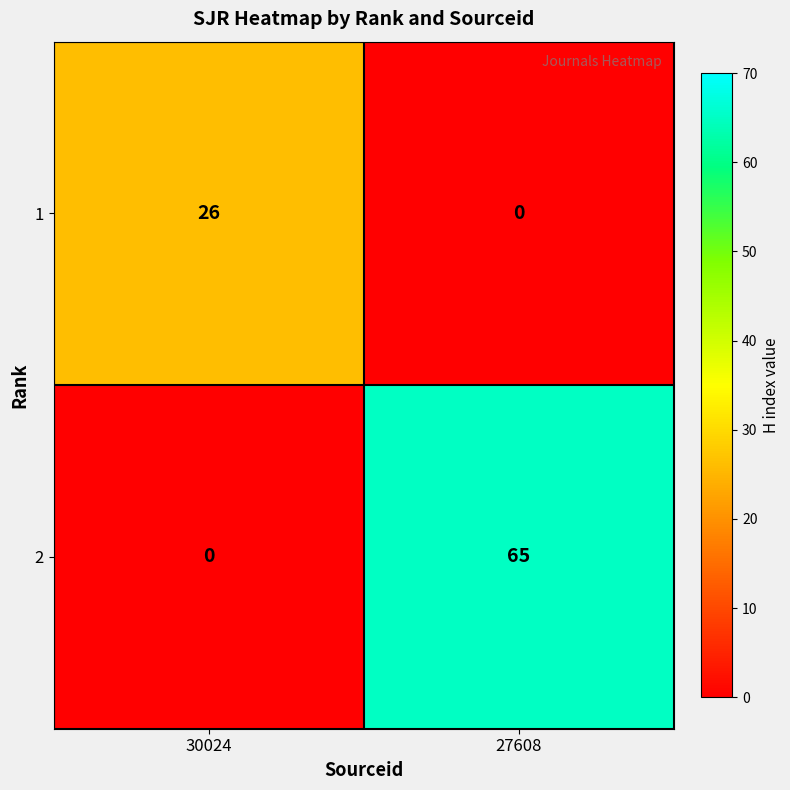

Which series has the largest total across all categories?

2